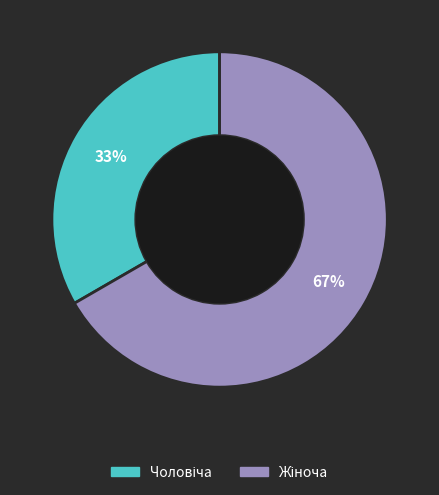

Is there a majority slice in this chart?

Yes